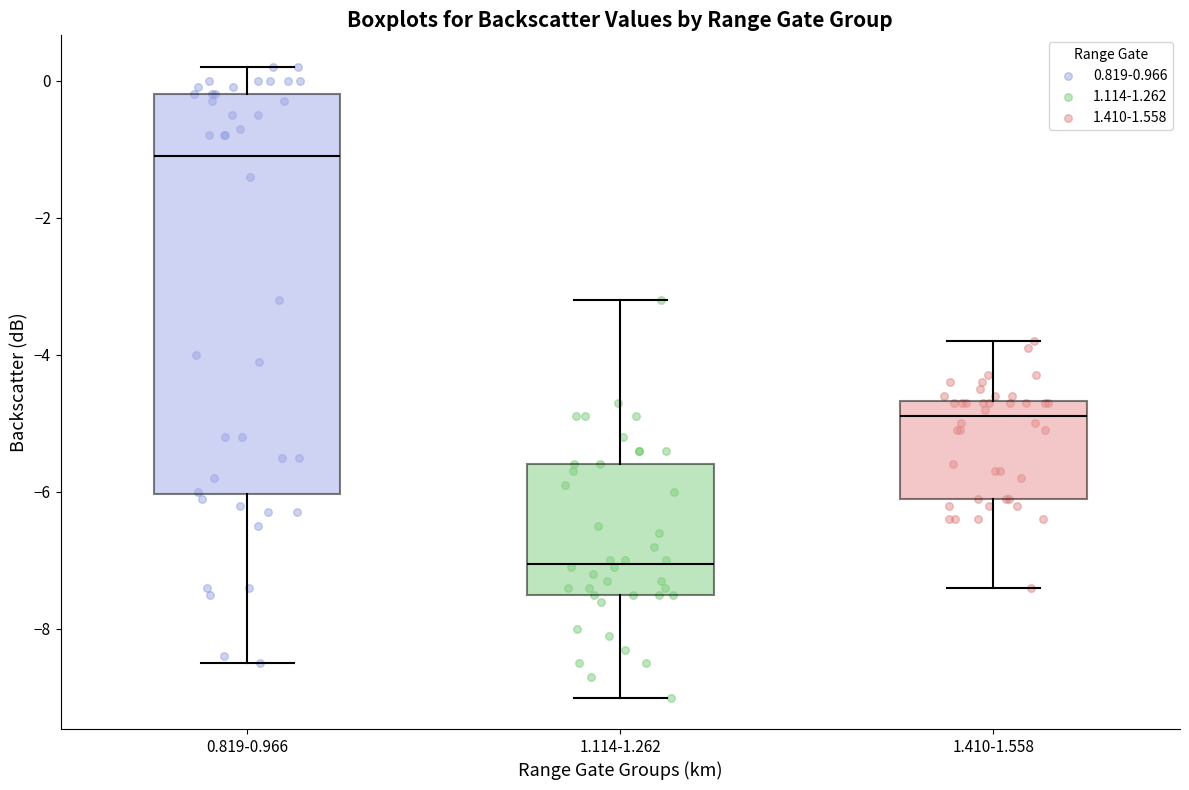

Which box's median line is the highest?

0.819-0.966